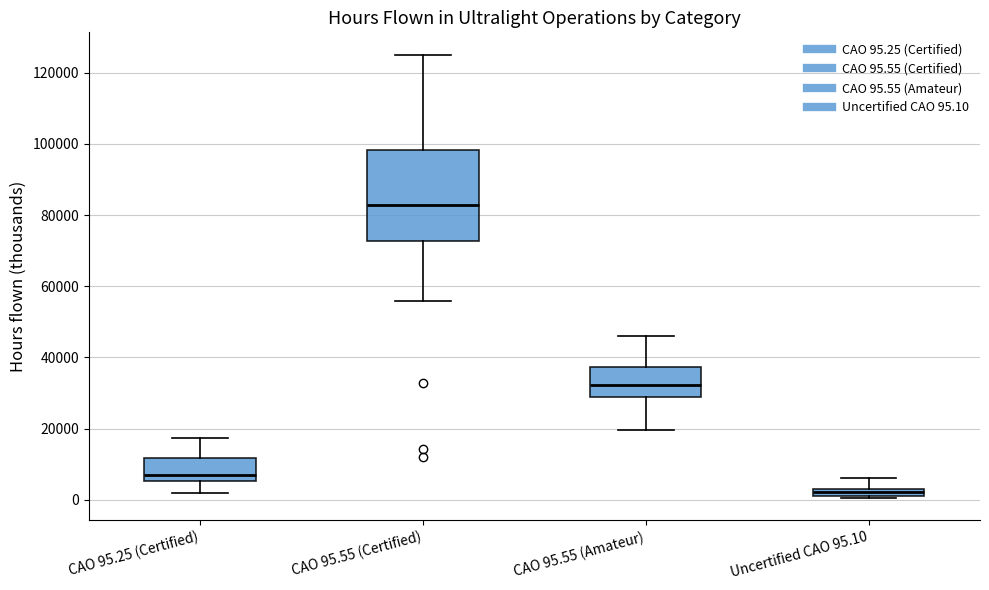

Where does the upper whisker of the box for Uncertified CAO 95.10 end on the y-axis? The values are not printed on the chart, so give them approximately, as read against the axis.

6000